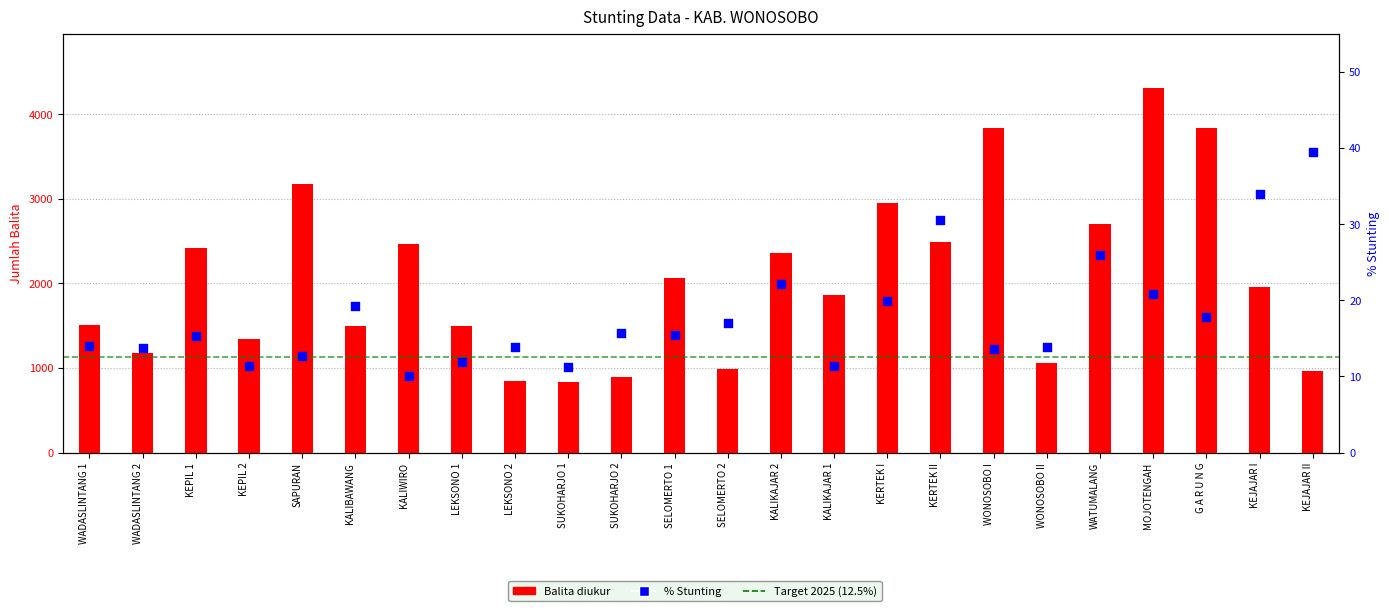

Is the value of Balita diukur at SUKOHARJO 2 greater than the value of Persen Stunting at SUKOHARJO 2?

Yes